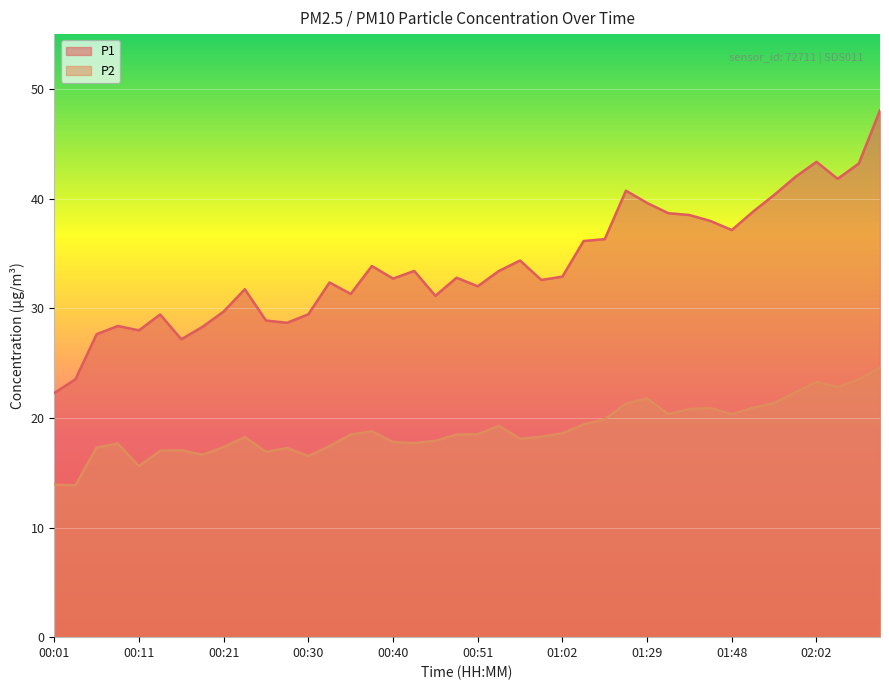

At which category does P2 reach its first local valley?

00:03